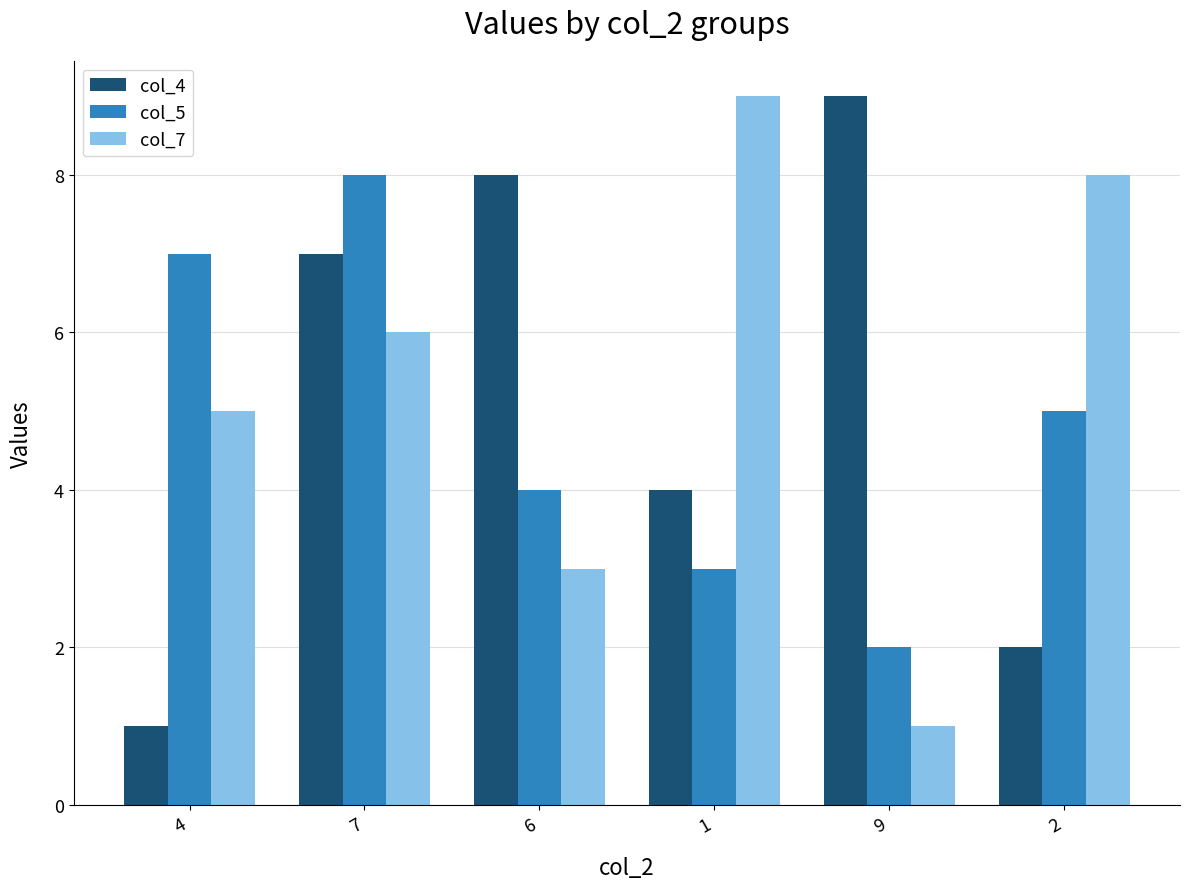

Count the col_5 values in the range 3 to 7.

4